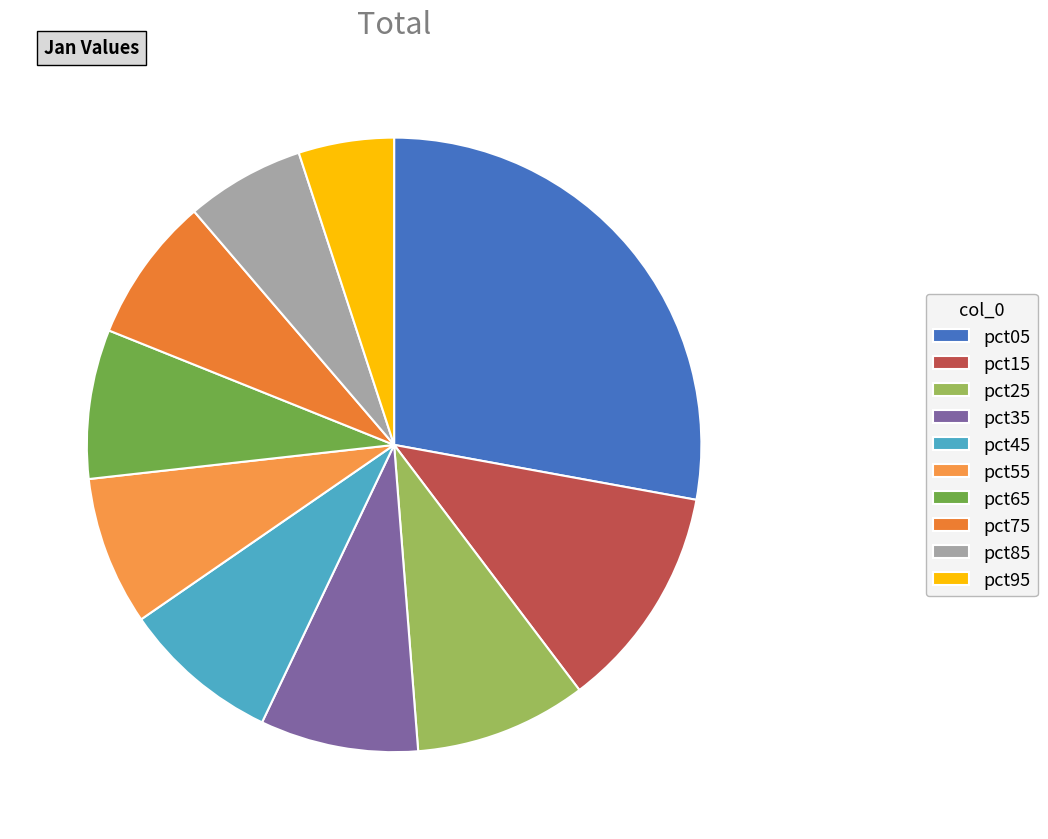

The pct95 slice represents 5% of the pie. True or false?

True